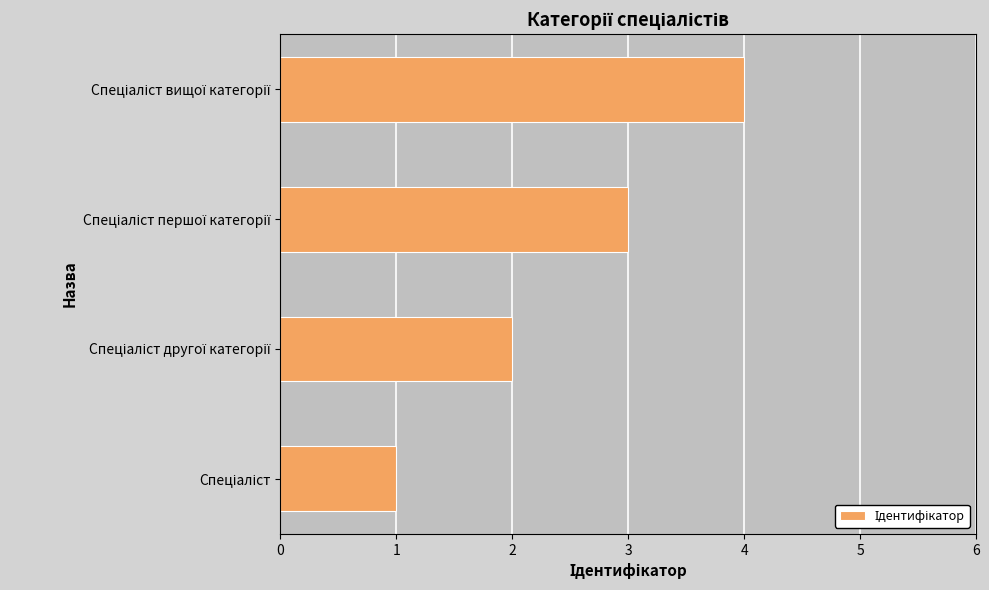

What is the sum of all values?

10